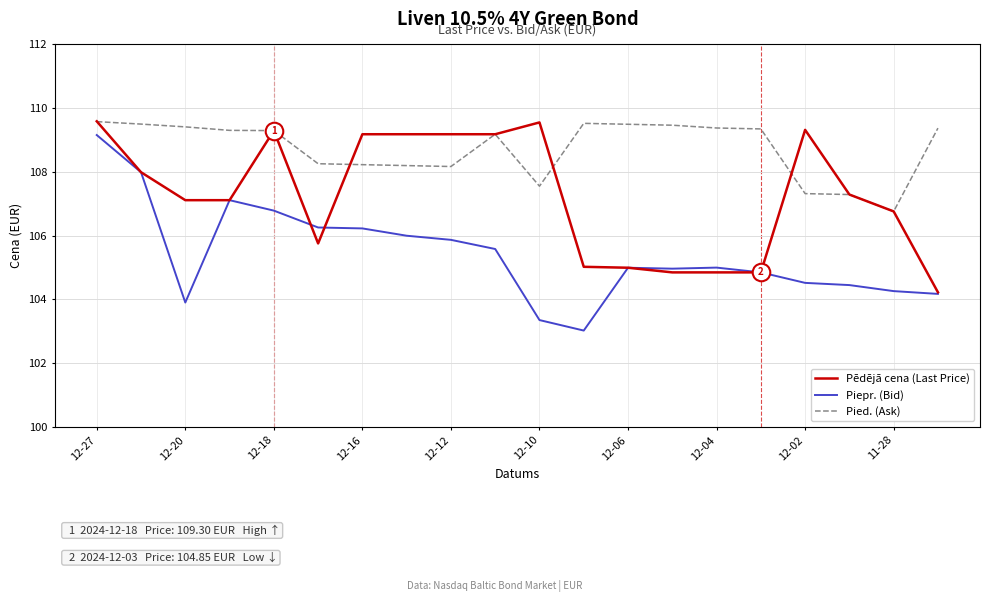

Which series has the largest total across all categories?

Pied. (Ask)